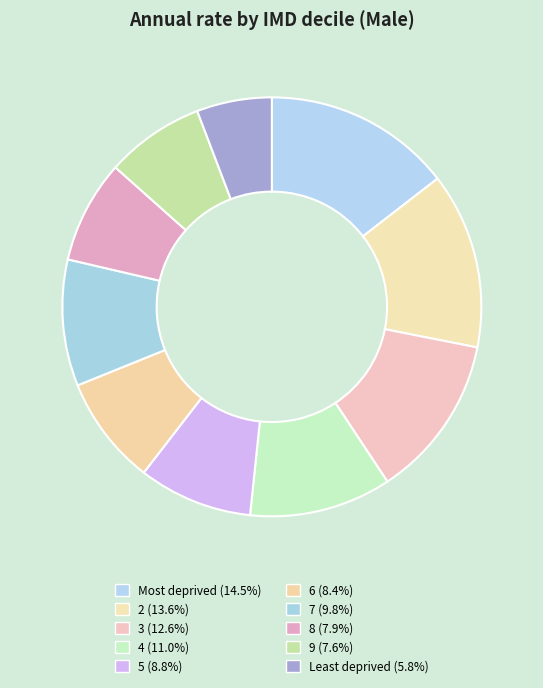

How many segments does this pie chart have?

10